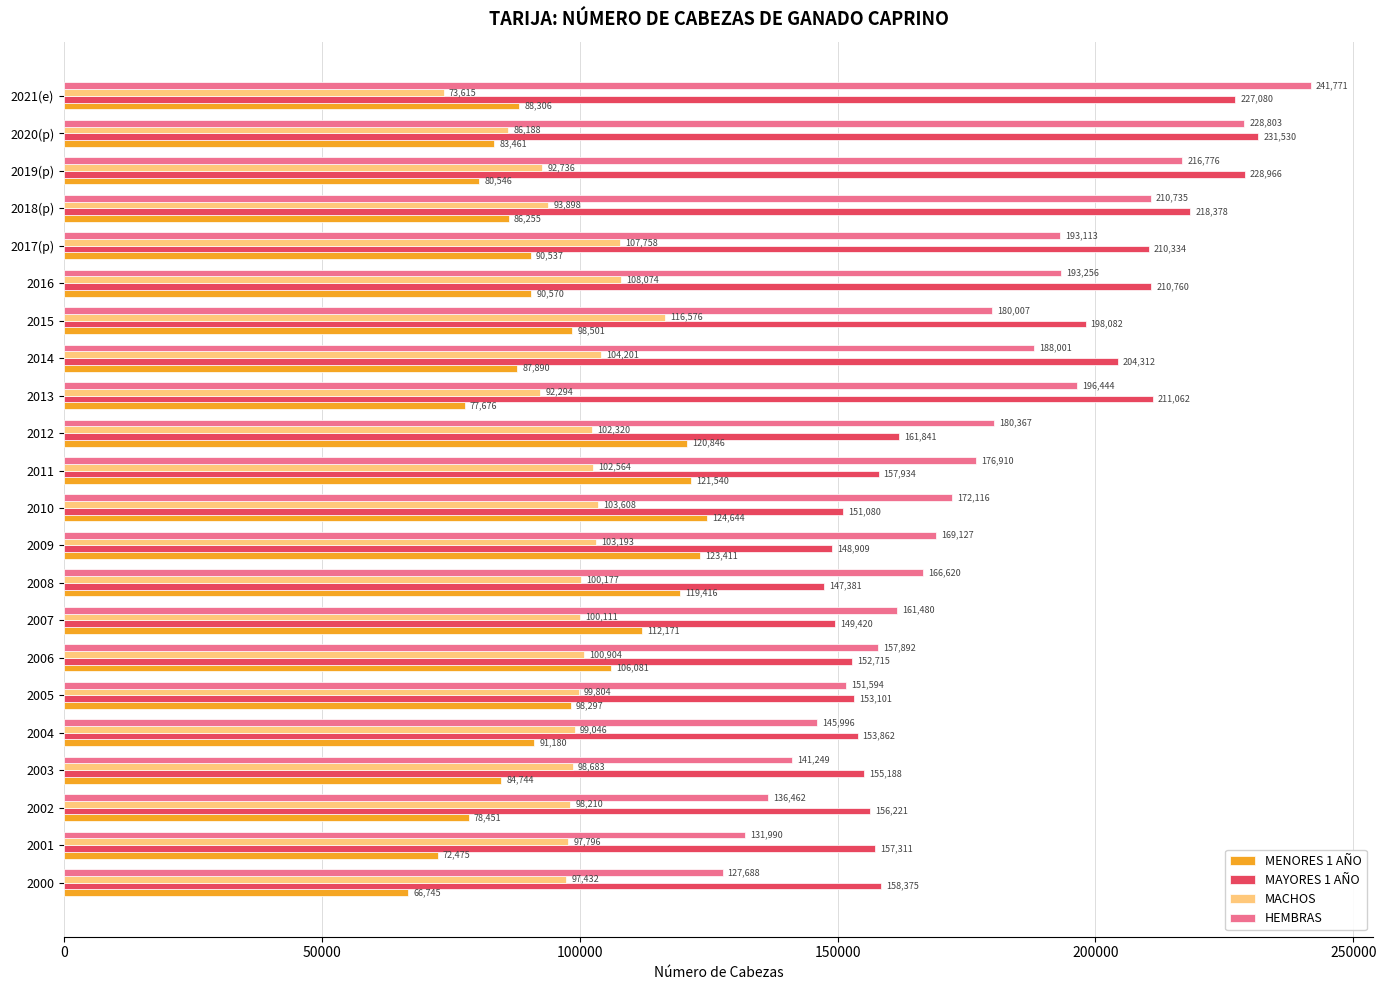

How many values in the MACHOS series are below 100111?

11